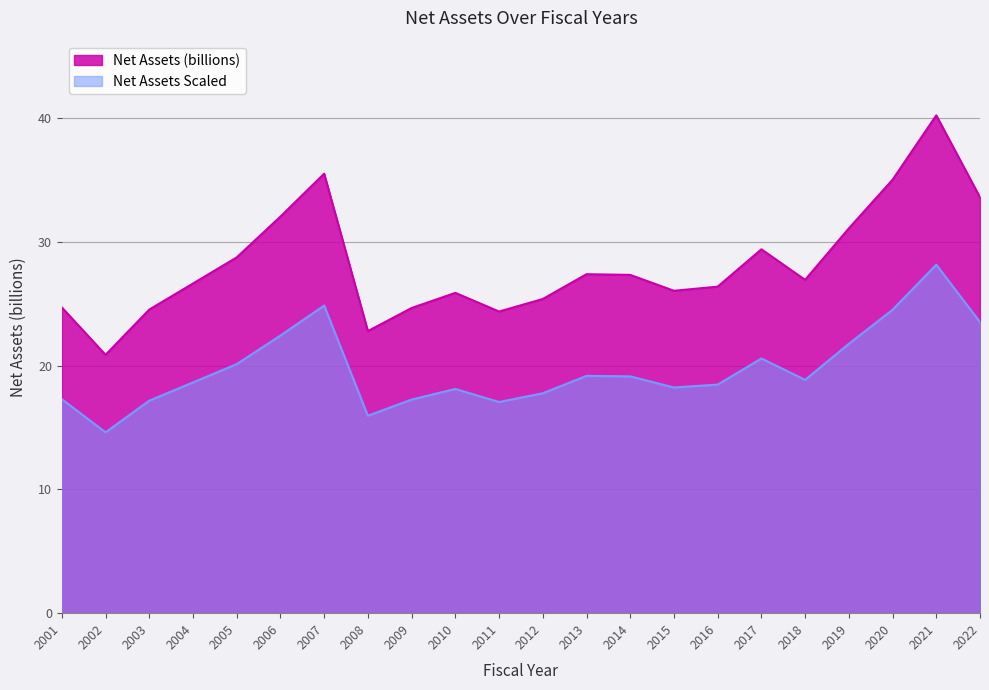

List the labels in order of value, smallest first.

2002, 2008, 2011, 2003, 2009, 2001, 2012, 2010, 2015, 2016, 2004, 2018, 2014, 2013, 2005, 2017, 2019, 2006, 2022, 2020, 2007, 2021